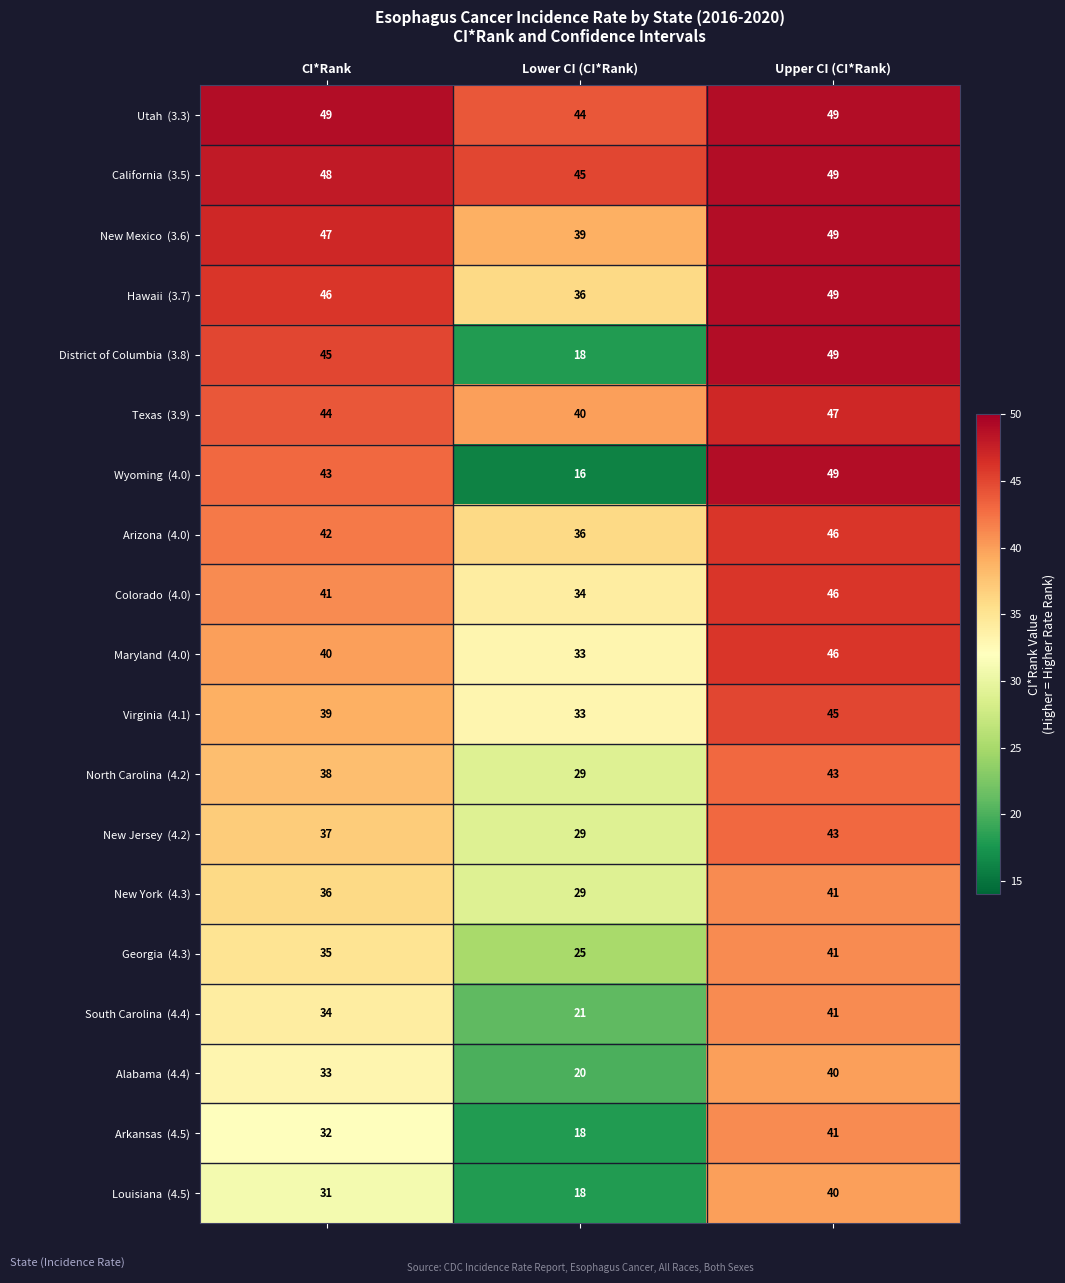

What is the total value across all series at Upper CI (CI*Rank)?

854